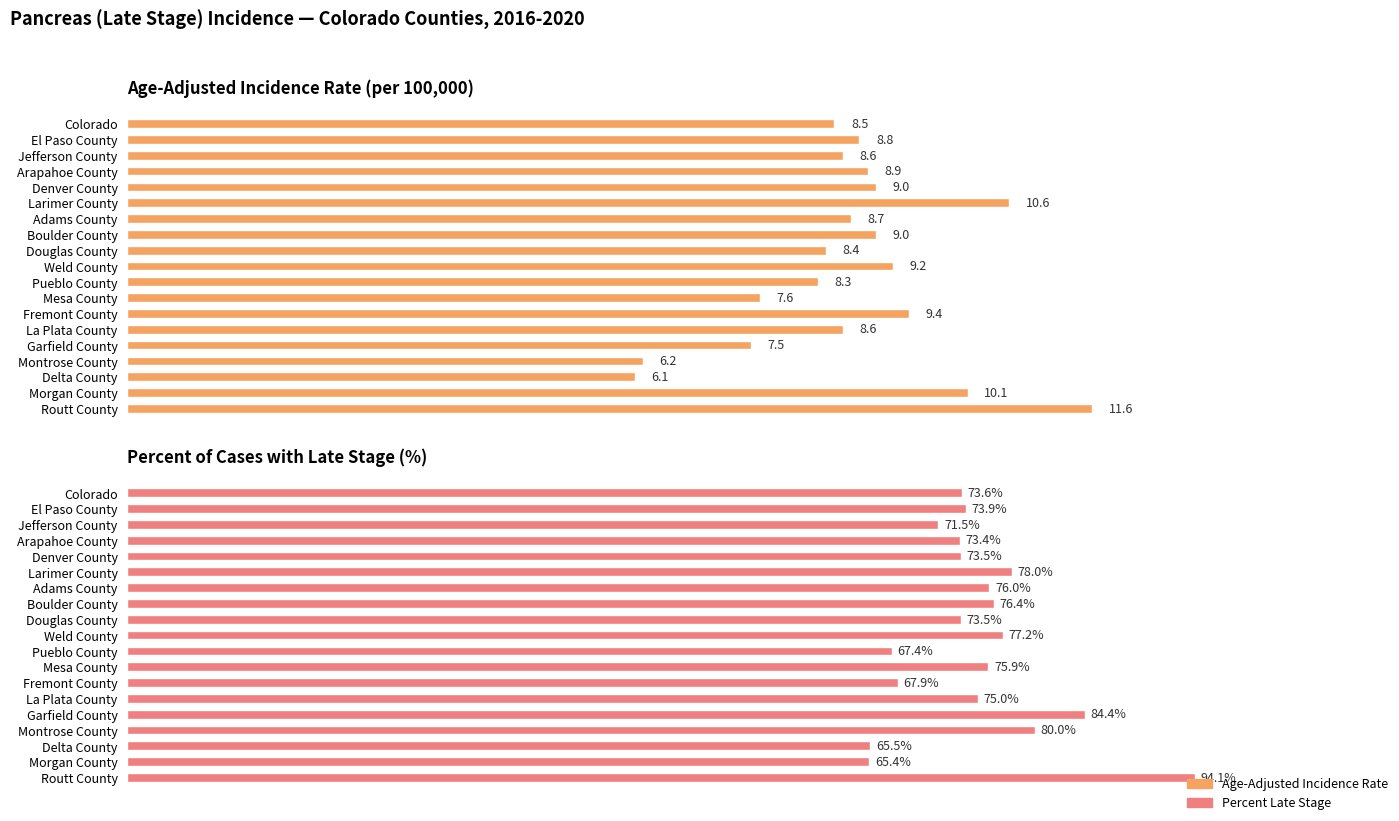

What is the difference between the maximum and second lowest values in the Percent Late Stage series?

28.6